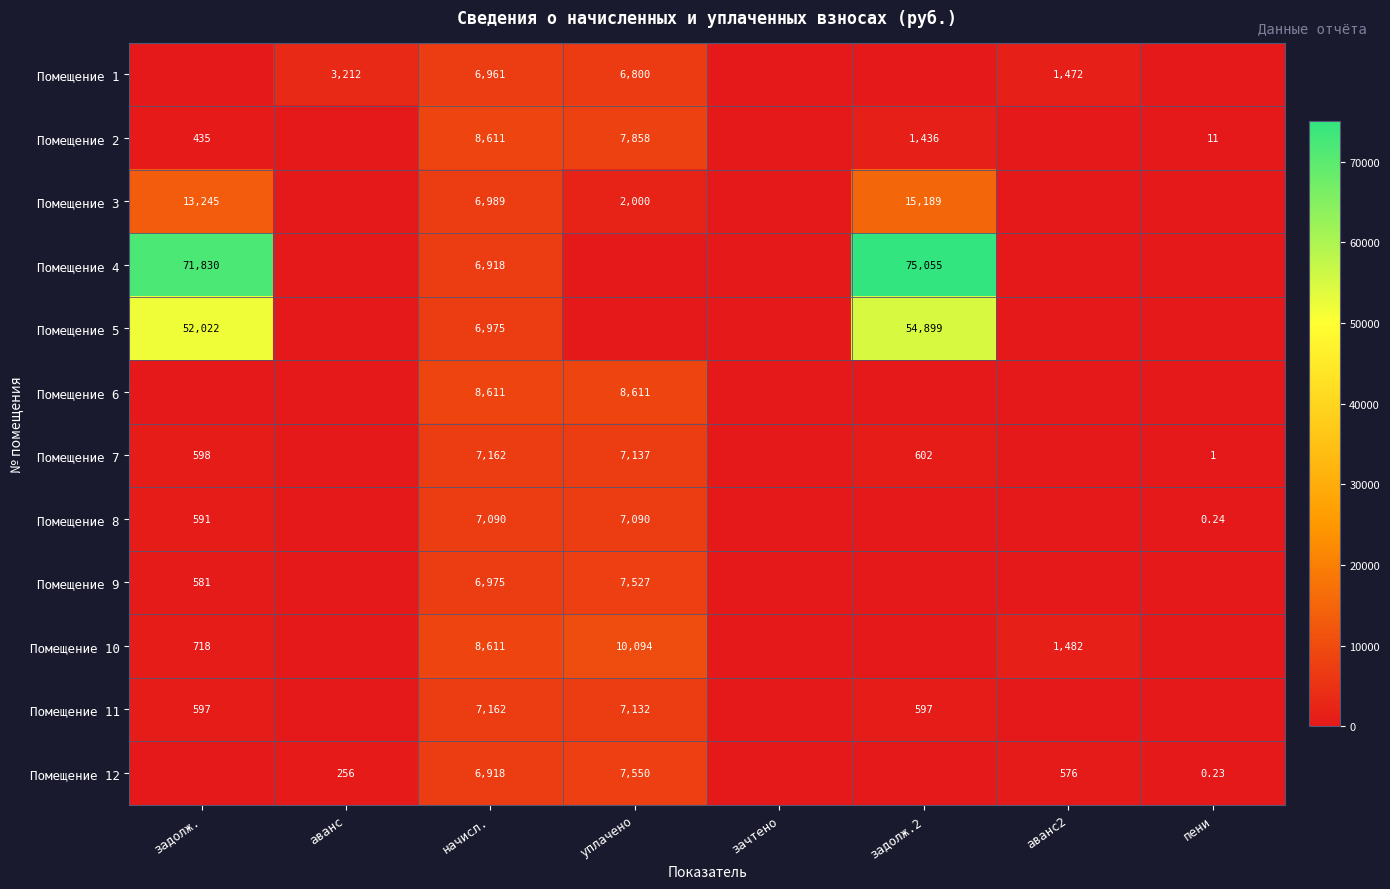

What is the average value of the Помещение 6 series?

2152.8